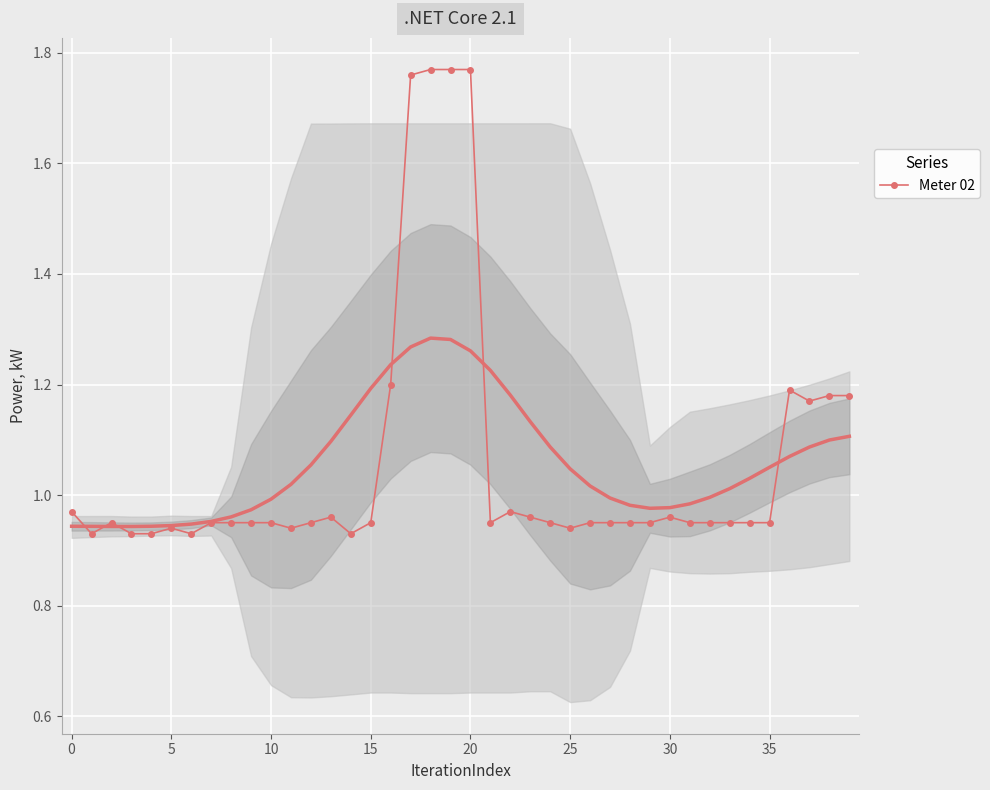

Reading right to left, transcribe all the data shown in this chart.

1.2	1.2	1.2	1.2	0.9	0.9	0.9	0.9	0.9	1.0	0.9	0.9	0.9	0.9	0.9	0.9	1.0	1.0	0.9	1.8	1.8	1.8	1.8	1.2	0.9	0.9	1.0	0.9	0.9	0.9	0.9	0.9	0.9	0.9	0.9	0.9	0.9	0.9	0.9	1.0